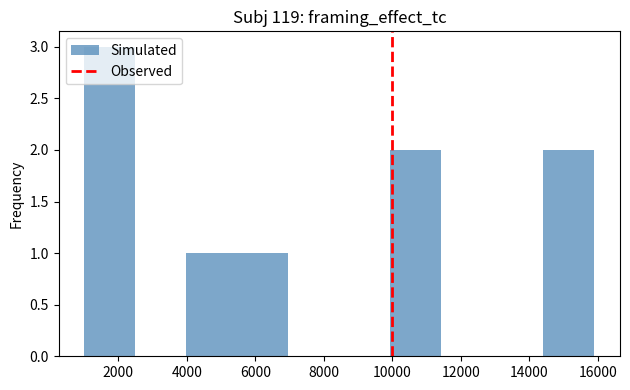

Reading left to right, list every bar in this chart as the range it spans on the x-axis followed by its height. Neither the bar edges nor the heights are printed on the chart, so give them approximately, as read against the axes.

1000 to 2400: 3
2400 to 4000: 0
4000 to 5400: 1
5400 to 7000: 1
7000 to 8400: 0
8400 to 10000: 0
10000 to 11400: 2
11400 to 13000: 0
13000 to 14400: 0
14400 to 16000: 2